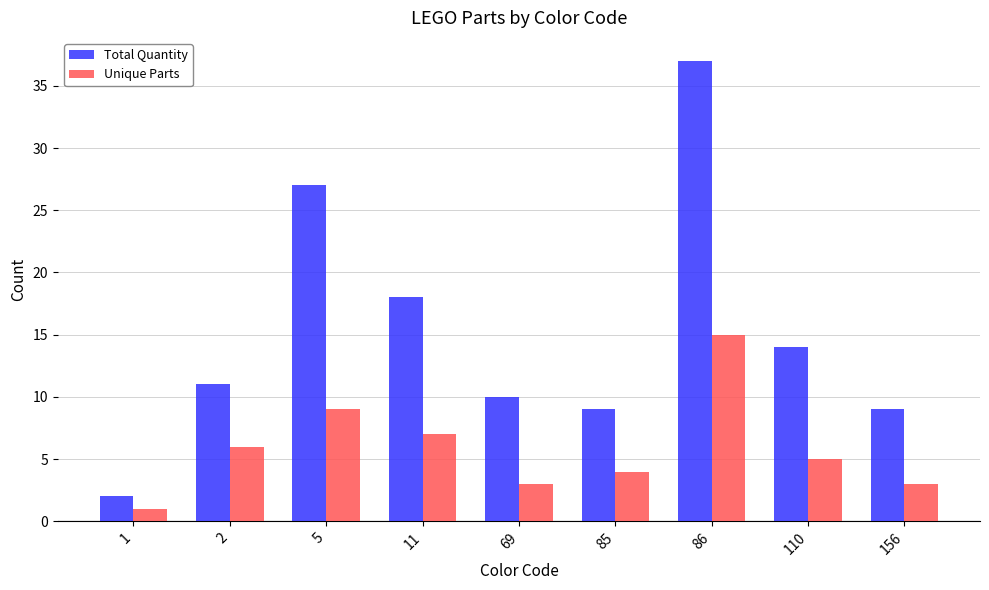

The value of Unique Parts at 2 is 9. True or false?

False